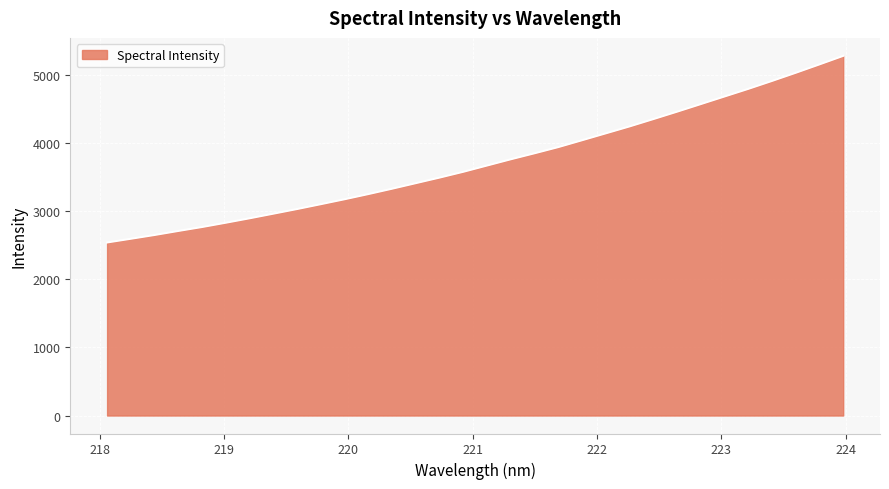

What is the smallest value displayed?

2538.4